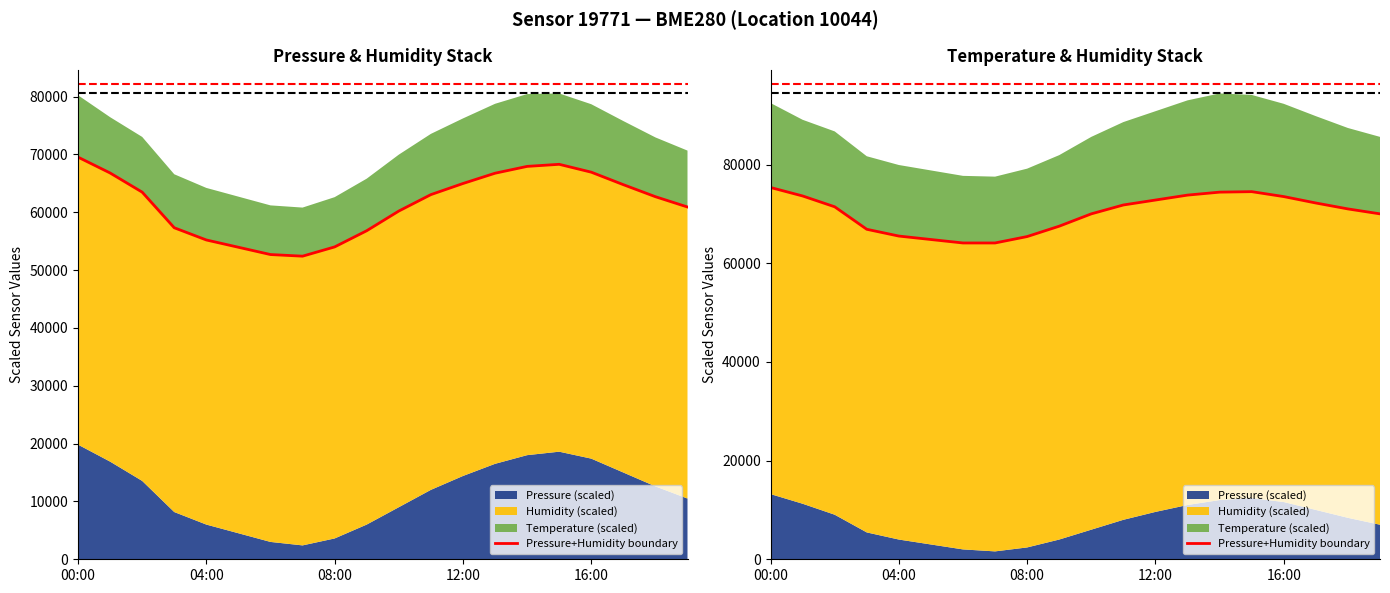

How many points are higher than both their immediate neighbors (excluding endpoints)?

1